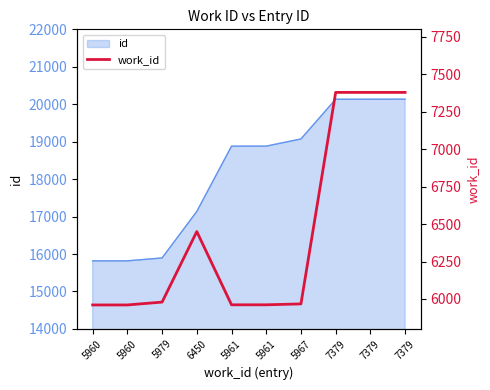

Approximately how many times larger is the value at 5960 compared to 6450?

0.9